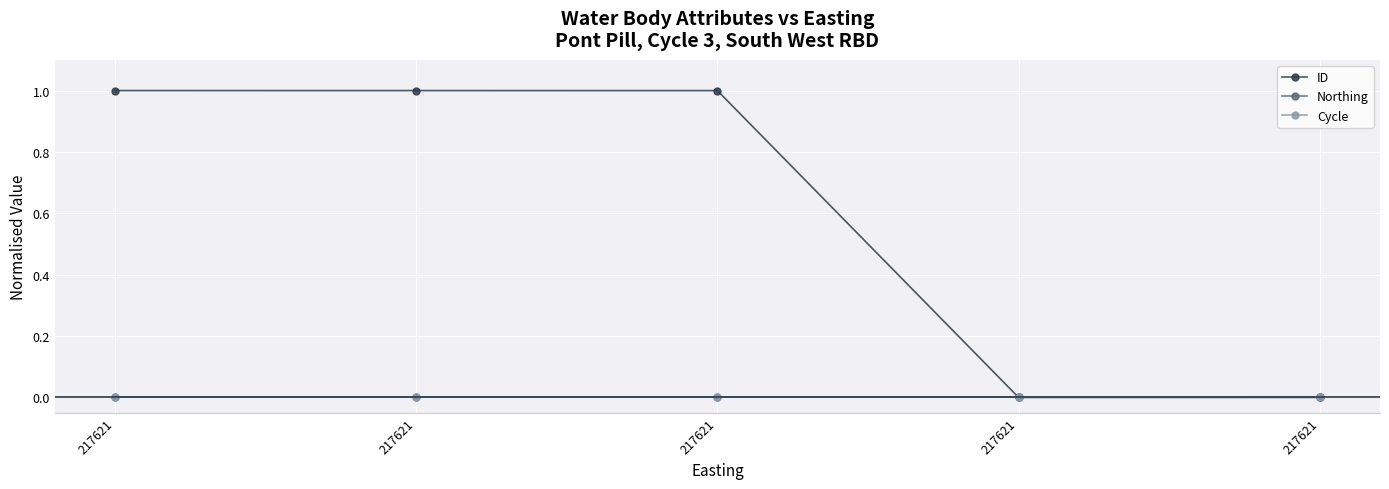

The ID series shows 0.0 at 217621. True or false?

True